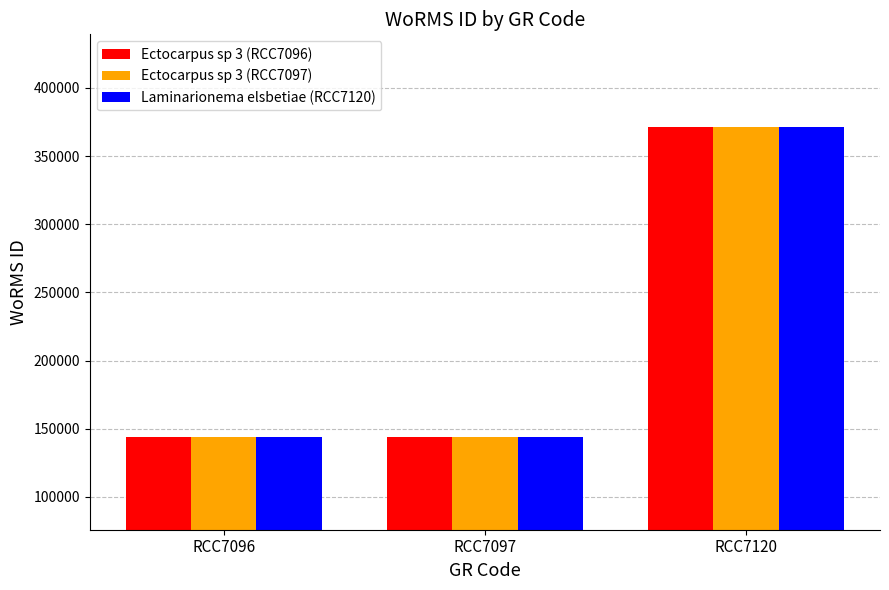

Reading left to right, transcribe all the data shown in this chart.

Ectocarpus sp 3 (RCC7096): 144099	144099	371106
Ectocarpus sp 3 (RCC7097): 144099	144099	371106
Laminarionema elsbetiae (RCC7120): 144099	144099	371106